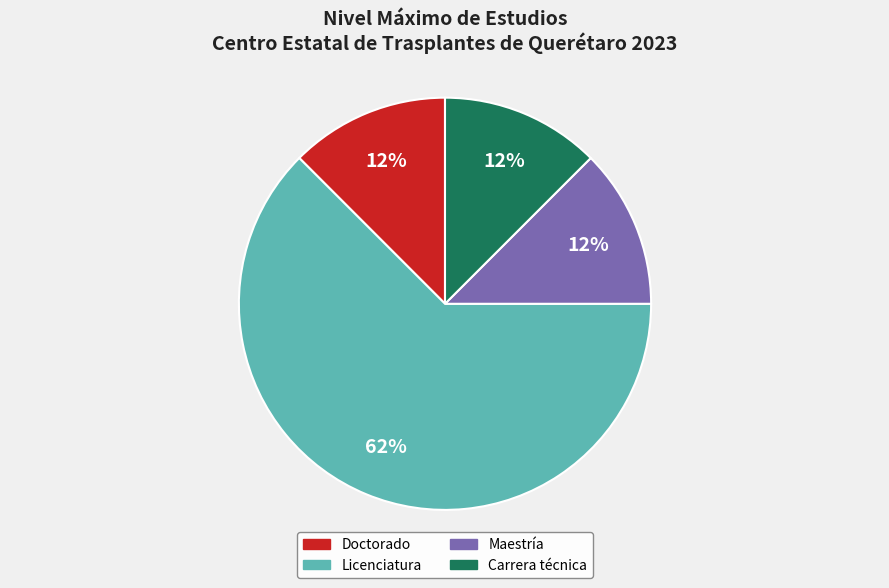

Which category has the biggest portion of the pie?

Licenciatura